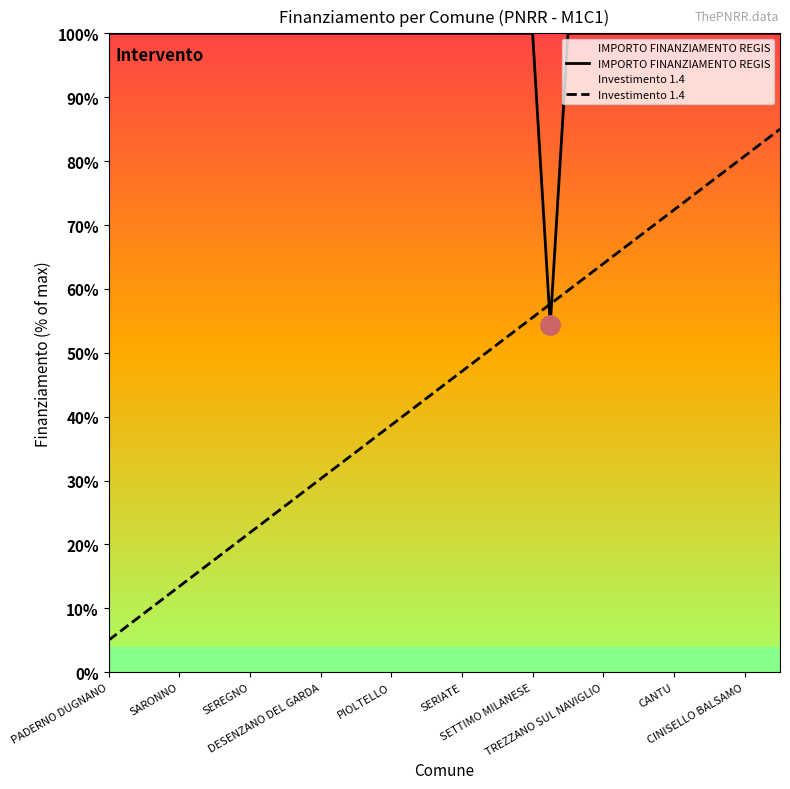

What is the maximum value shown in the chart?

100.0